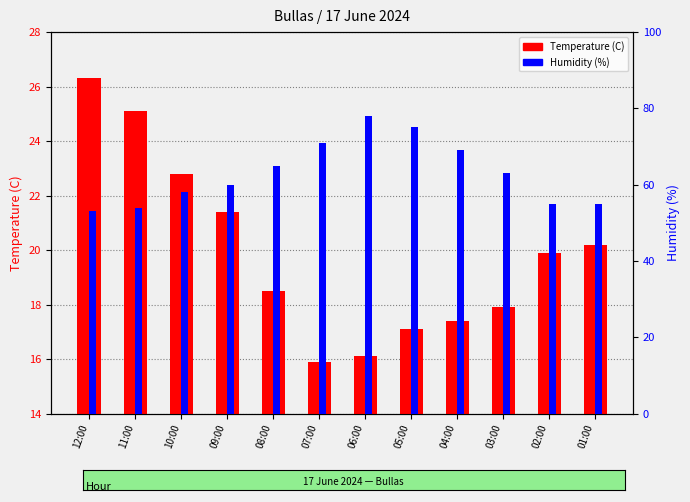

What are all the series names shown in the legend?

Temperature (C), Humidity (%)